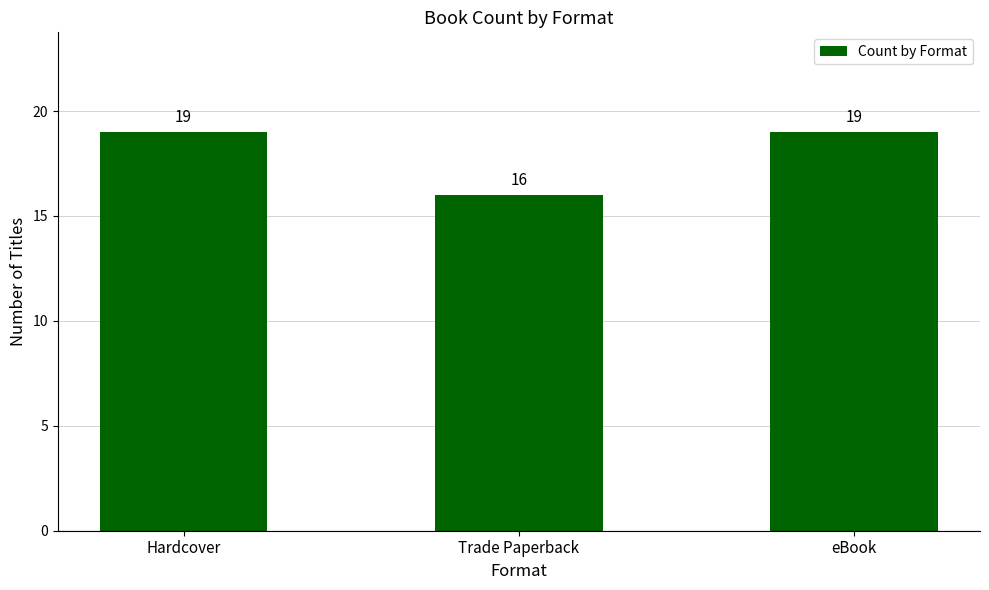

What position from the left is Trade Paperback?

2